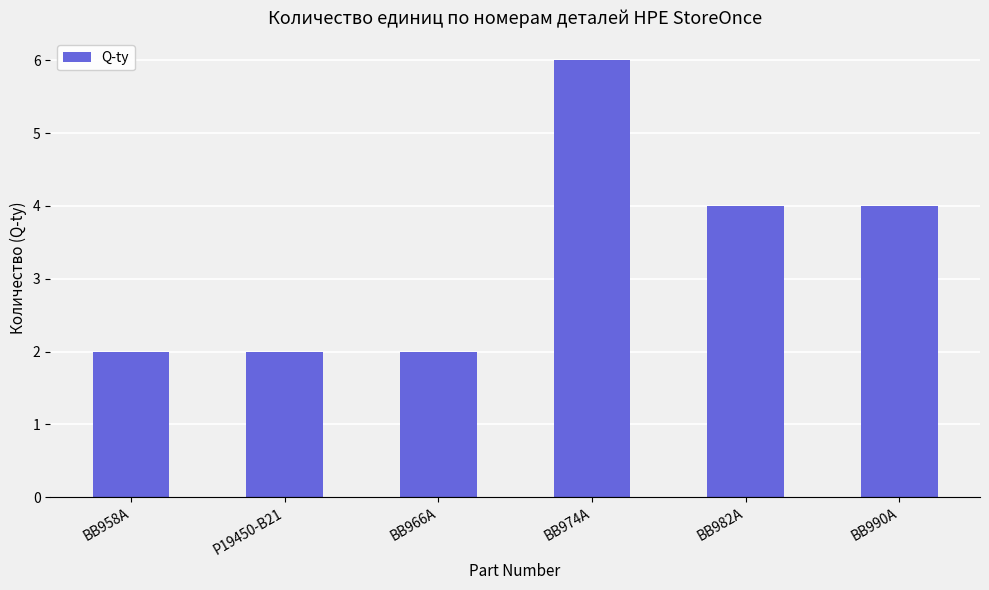

What is the change in value from BB958A to BB982A?

+2